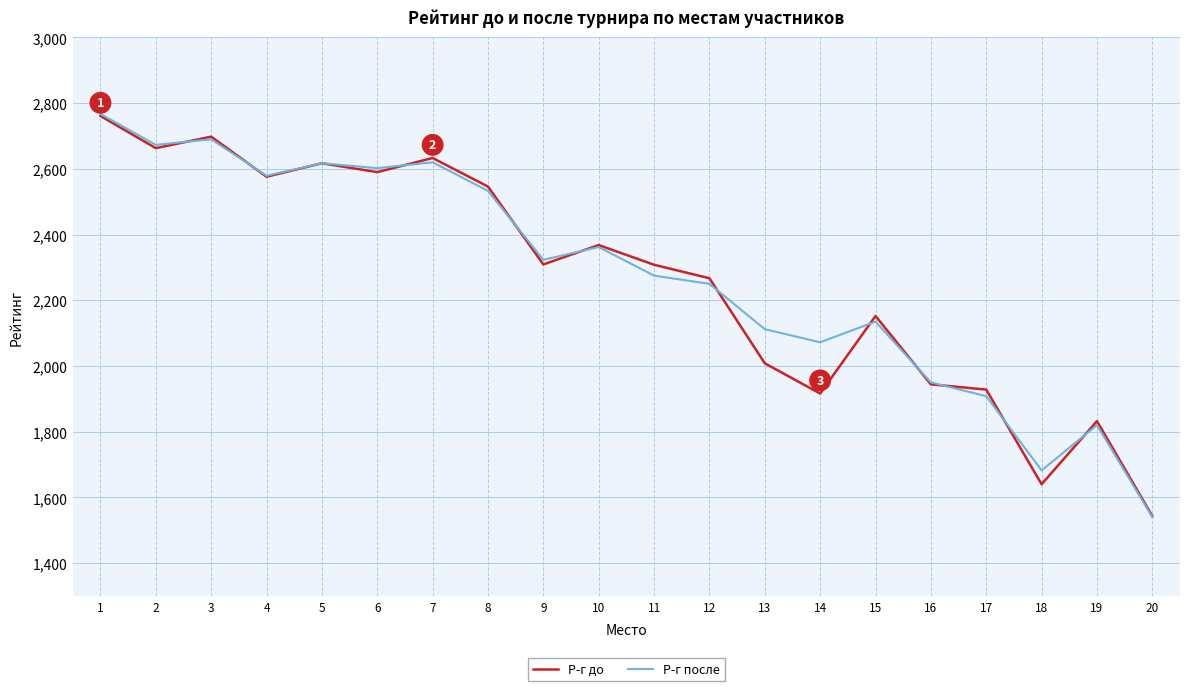

In Р-г после, how many points are higher than both neighbors (excluding endpoints)?

6